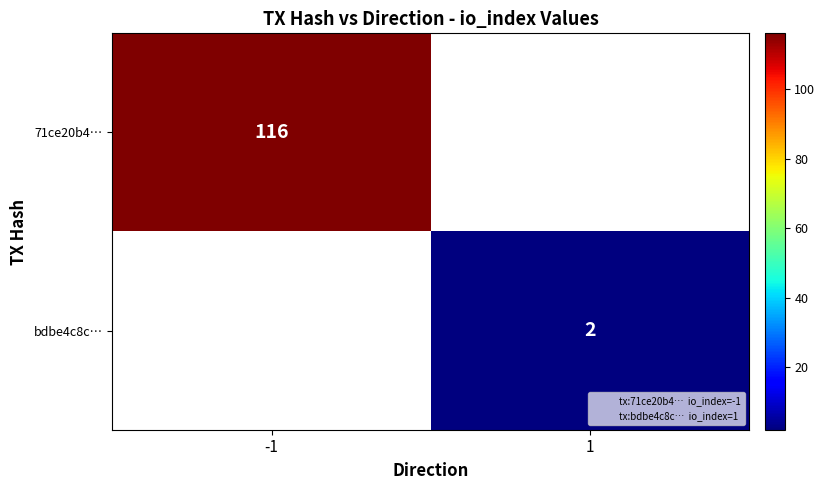

Is the value of 71ce20b4… at 1 greater than the value of bdbe4c8c… at -1?

No